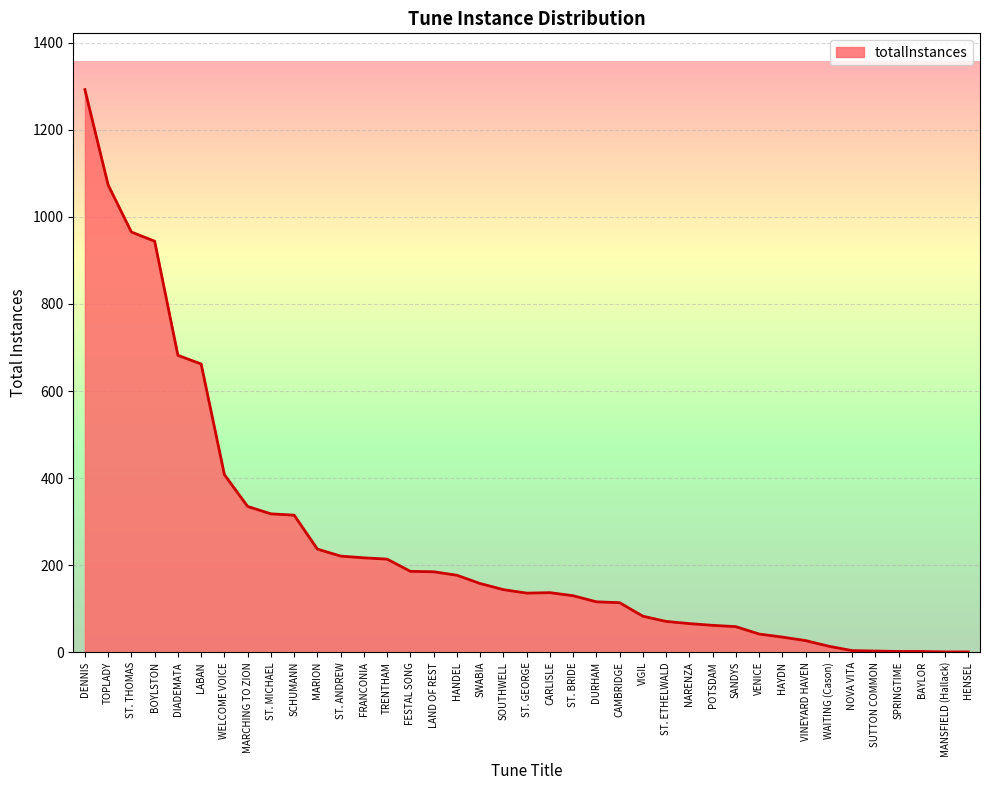

True or false: the data shows 1292 at DENNIS.

True